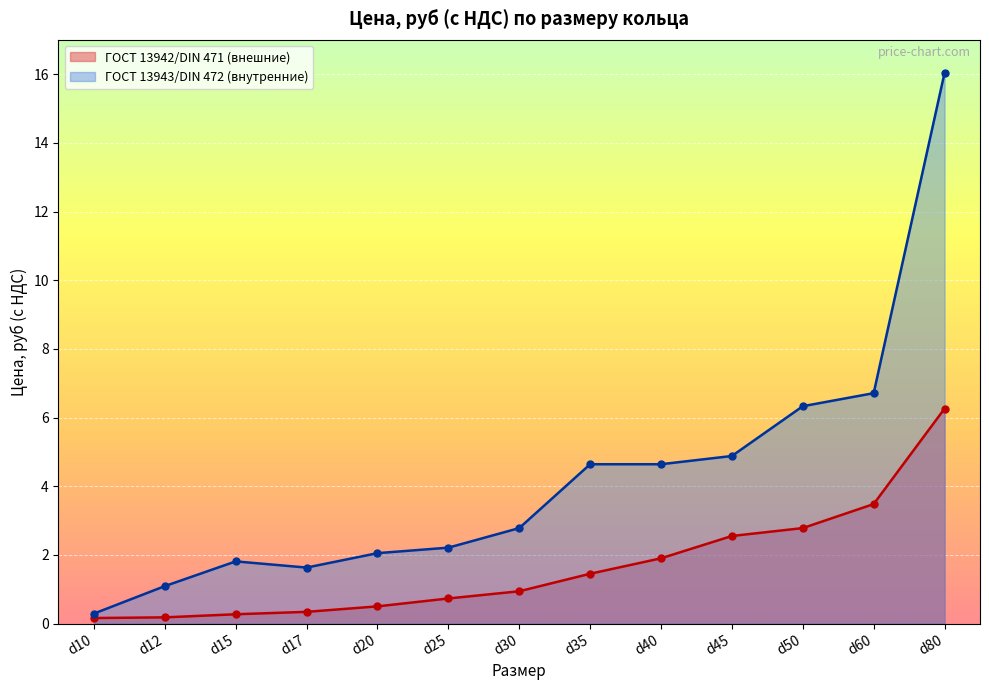

Which series contains the highest Y value?

ГОСТ 13943/DIN 472 (внутренние)